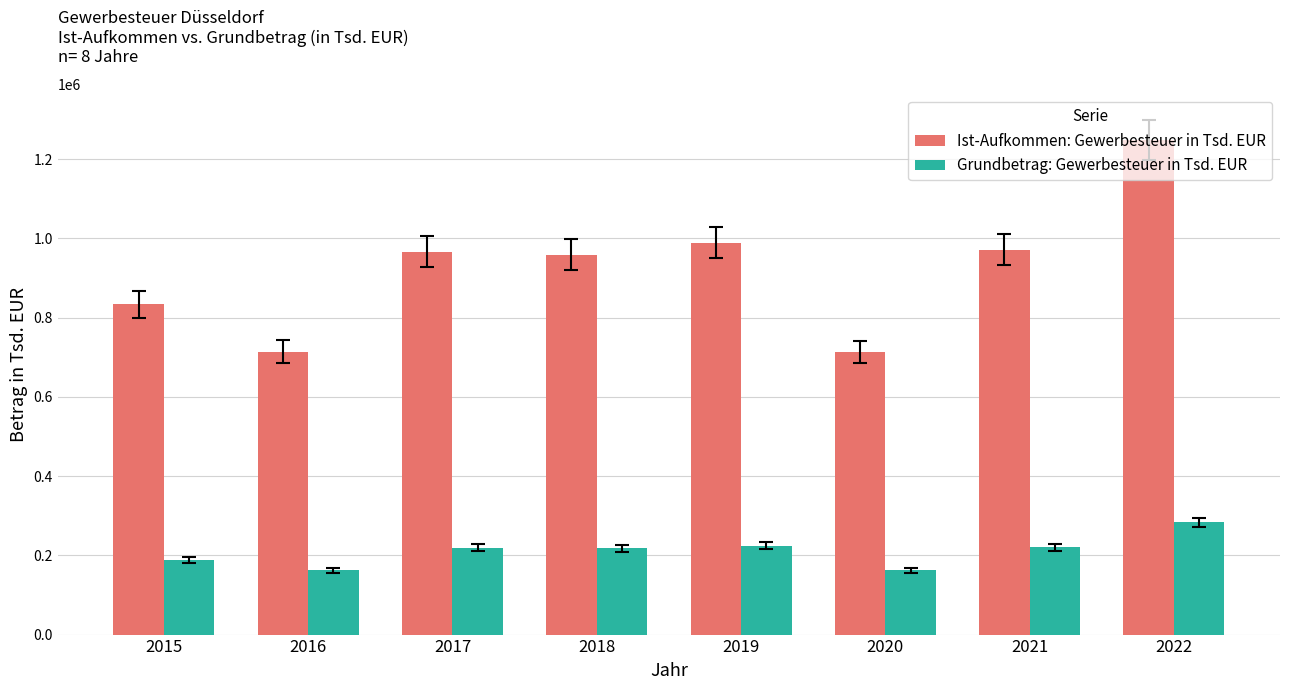

Rank the series by their maximum value, from highest to lowest.

Ist-Aufkommen: Gewerbesteuer in Tsd. EUR, Grundbetrag: Gewerbesteuer in Tsd. EUR